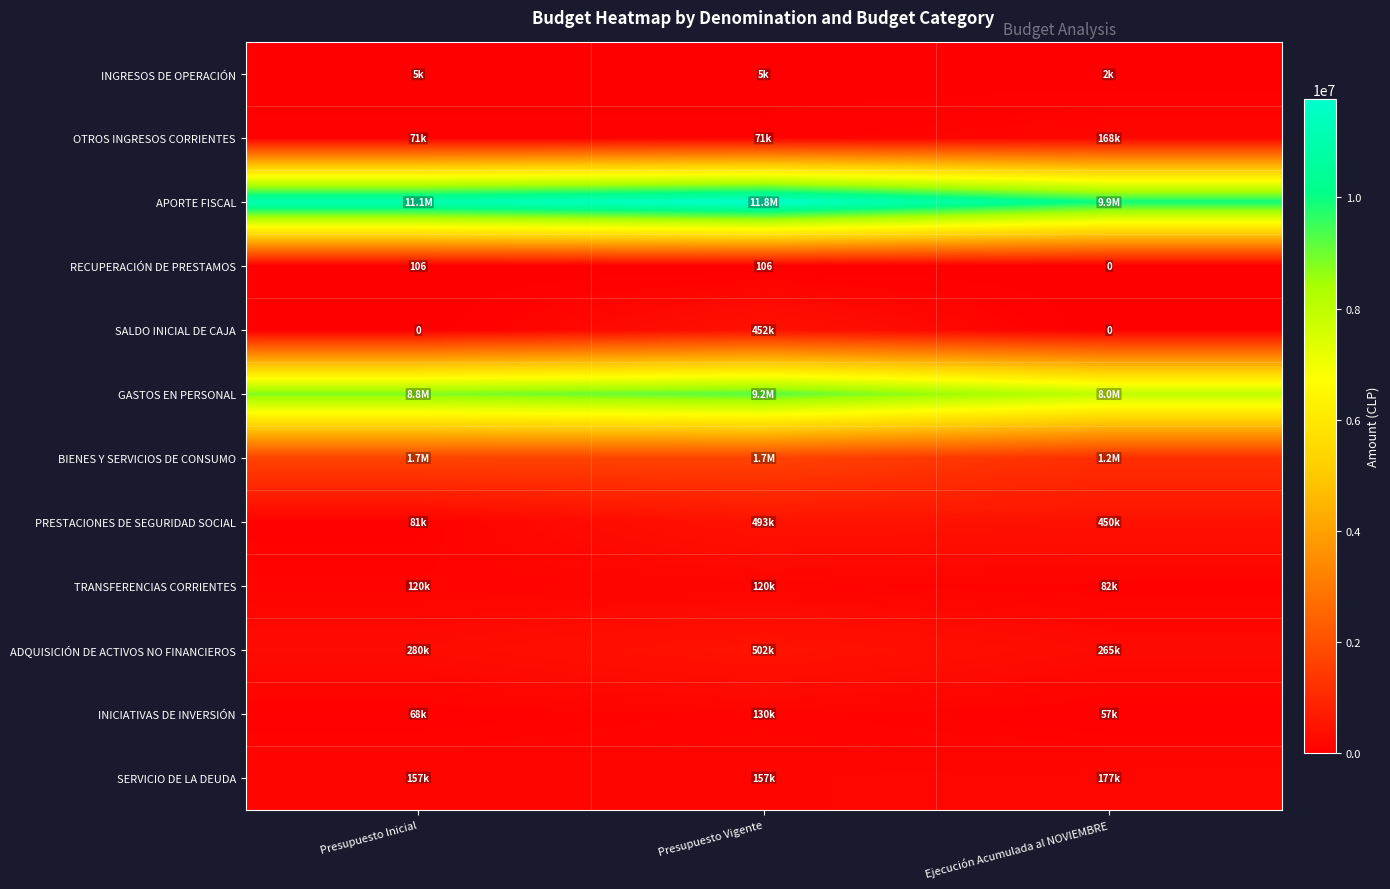

What is the difference between the second highest and minimum values in the PRESTACIONES DE SEGURIDAD SOCIAL series?

368493